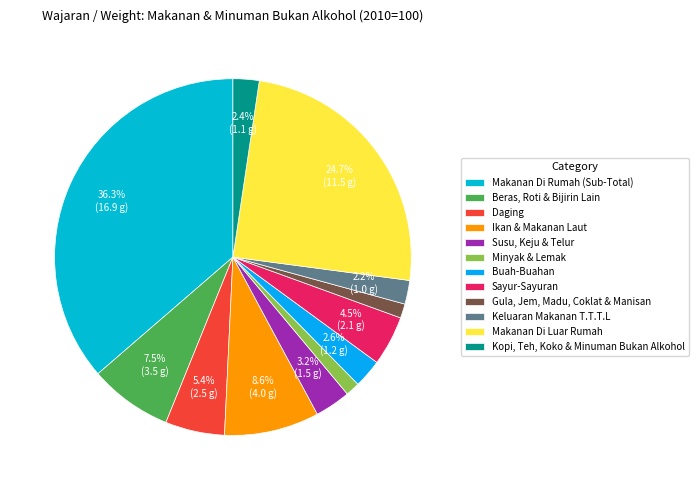

Is Keluaran Makanan T.T.T.L the majority of the pie?

No